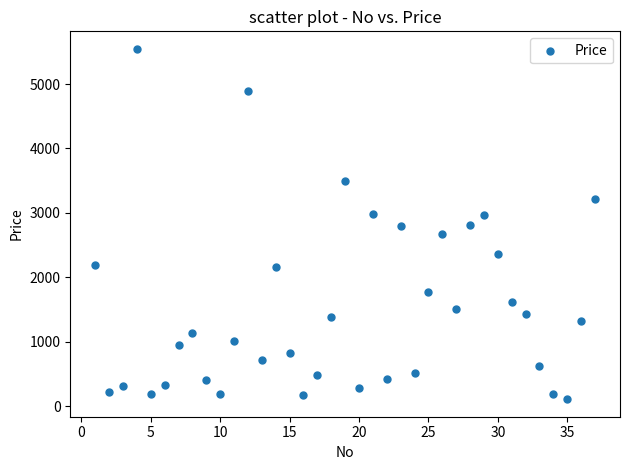

What is the range of X values (max minus min)?

36